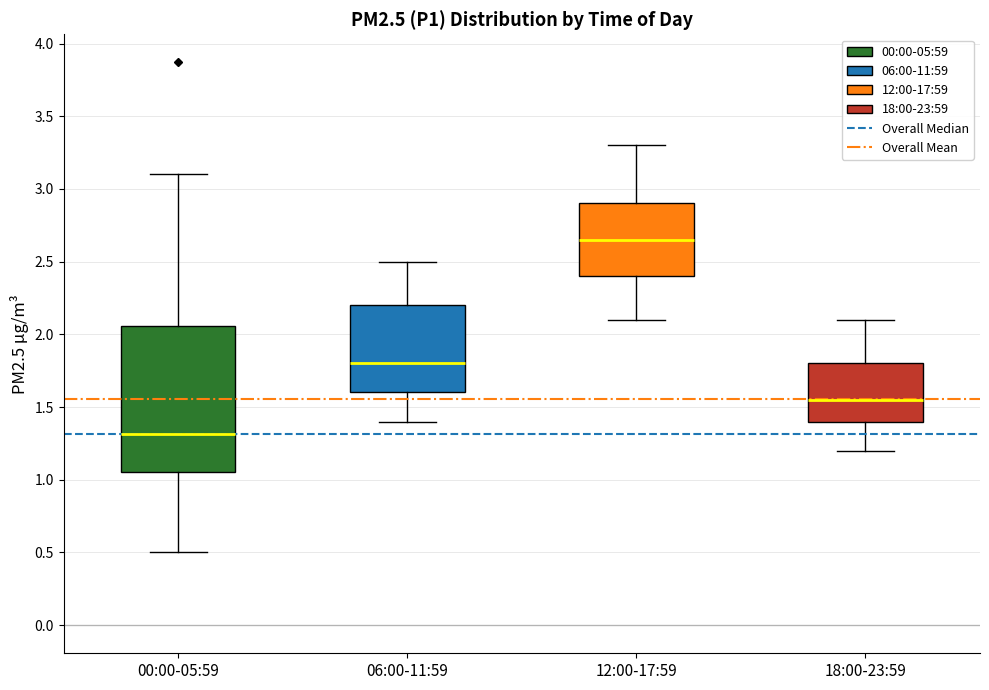

Reading left to right, transcribe this box plot: for each box, give where its median line is, the range the box spans, and where its two whiskers end, as read against the y-axis. The values are not printed on the chart, so give them approximately, as read against the axis.

00:00-05:59: median 1.30, box 1.05 to 2.05, whiskers 0.50 to 3.10
06:00-11:59: median 1.80, box 1.60 to 2.20, whiskers 1.40 to 2.50
12:00-17:59: median 2.65, box 2.40 to 2.90, whiskers 2.10 to 3.30
18:00-23:59: median 1.55, box 1.40 to 1.80, whiskers 1.20 to 2.10